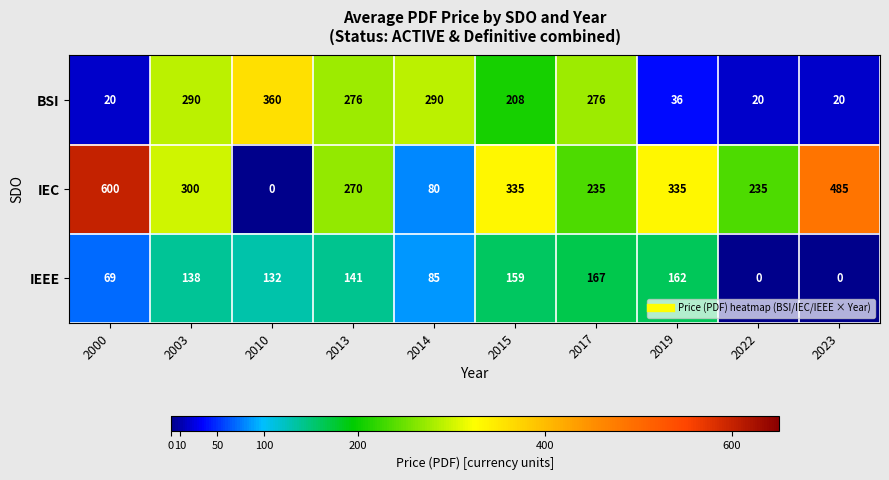

Reading left to right, list all the values displayed in this chart.

BSI: 2000=20	2003=290	2010=360	2013=276	2014=290	2015=208	2017=276	2019=36	2022=20	2023=20
IEC: 2000=600	2003=300	2010=0	2013=270	2014=80	2015=335	2017=235	2019=335	2022=235	2023=485
IEEE: 2000=69	2003=138	2010=132	2013=141	2014=85	2015=159	2017=167	2019=162	2022=0	2023=0